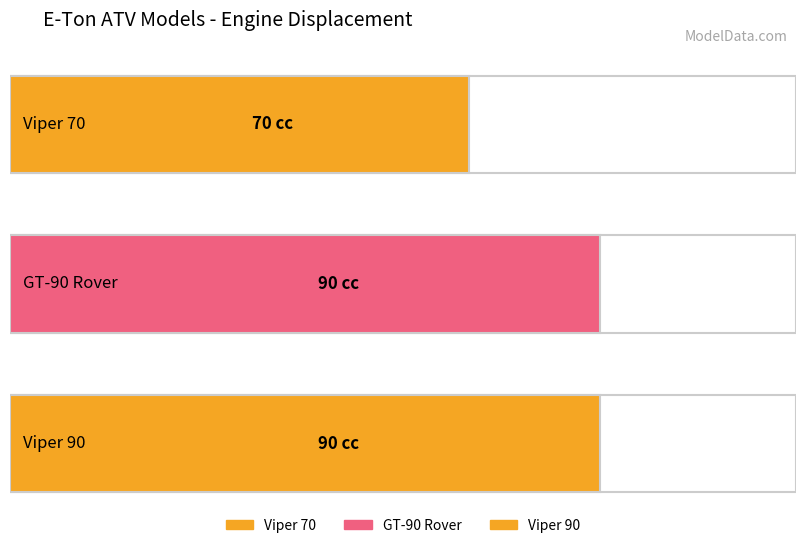

What is the difference between the maximum and minimum values?

20